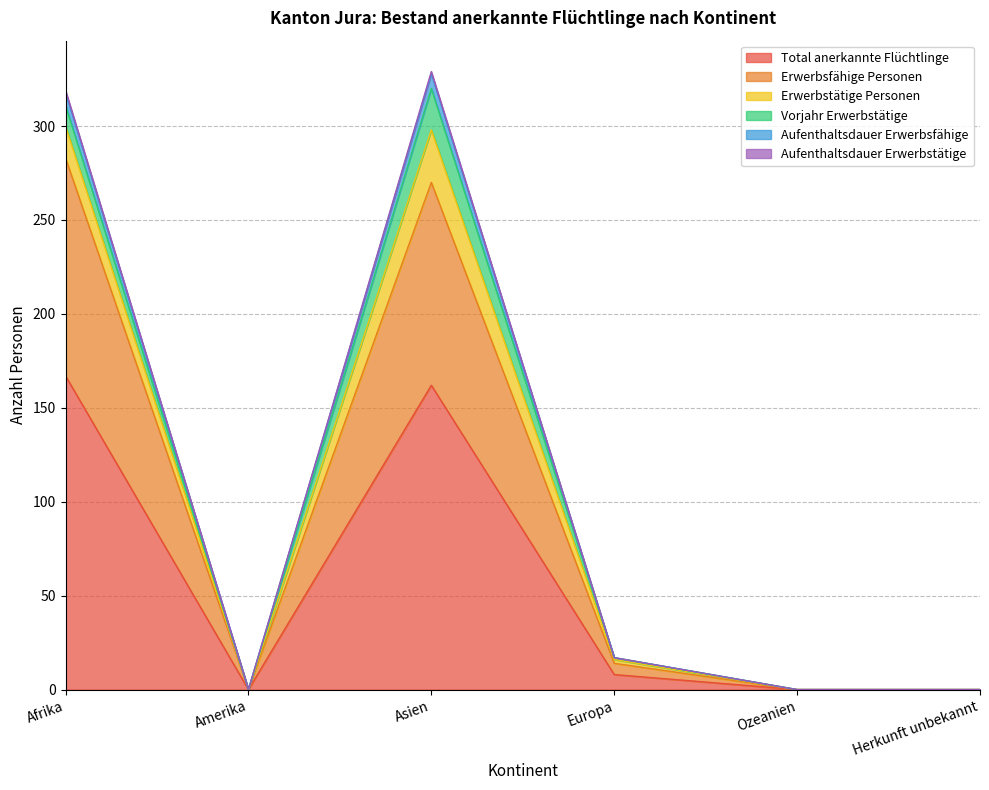

Where is Total anerkannte Flüchtlinge nearest to the value 83?

Europa